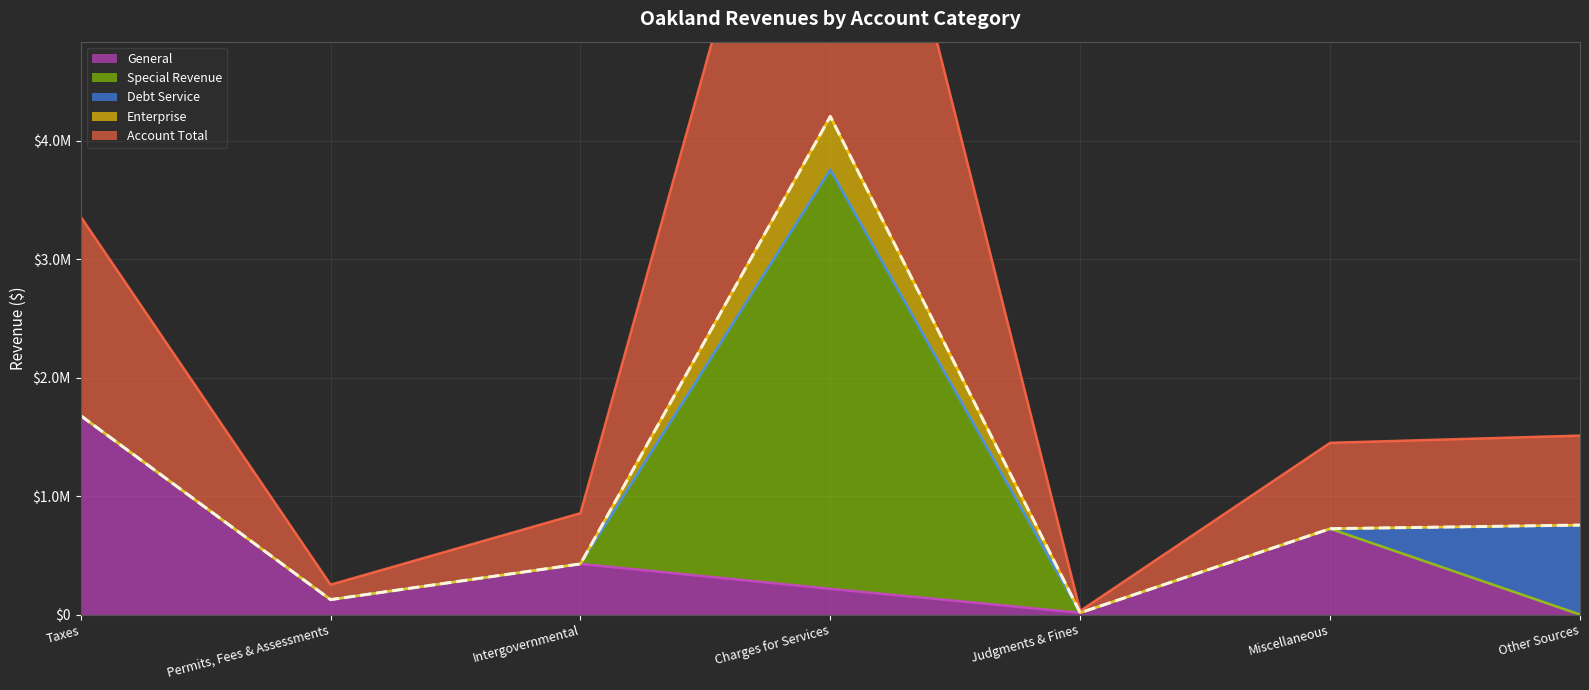

True or false: Enterprise and Account Total intersect in this chart.

False